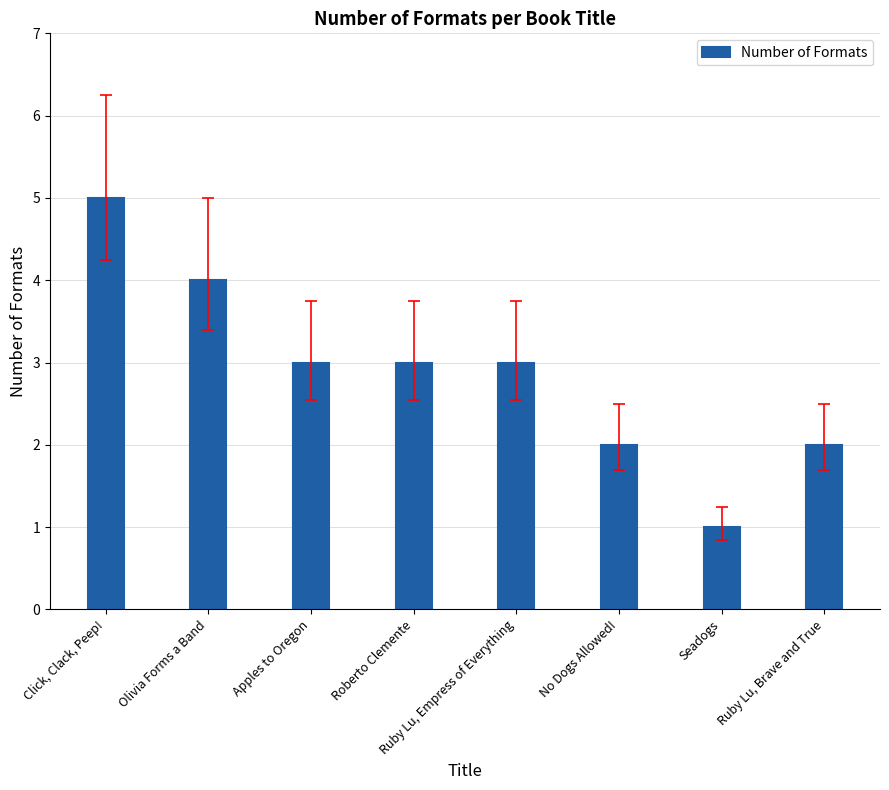

Reading right to left, list all the values displayed in this chart.

Ruby Lu, Brave and True=2	Seadogs=1	No Dogs Allowed!=2	Ruby Lu, Empress of Everything=3	Roberto Clemente=3	Apples to Oregon=3	Olivia Forms a Band=4	Click, Clack, Peep!=5